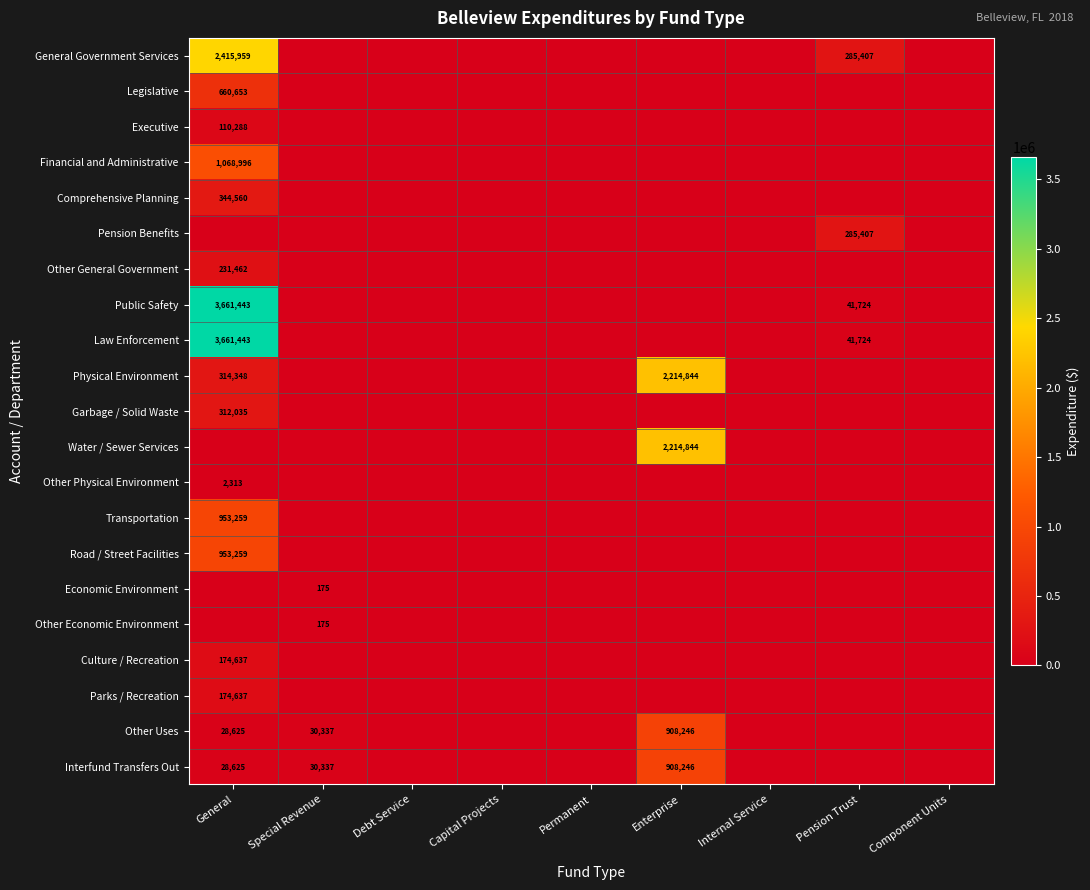

Is the value of Public Safety at Permanent greater than the value of Law Enforcement at Capital Projects?

No